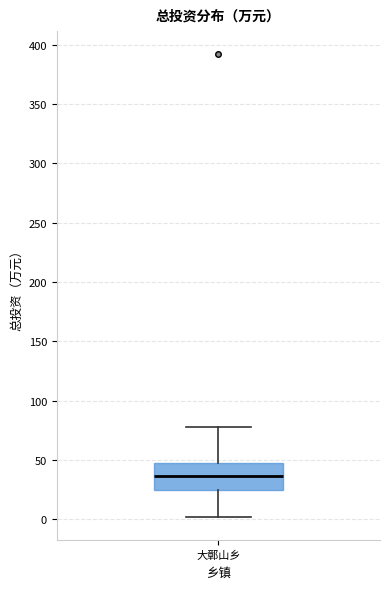

Read this box plot against the y-axis: the position of the median line, the range covered by the box, and the ends of both whiskers. The values are not printed on the chart, so give them approximately, as read against the axis.

median 35, box 25 to 50, whiskers 0 to 80